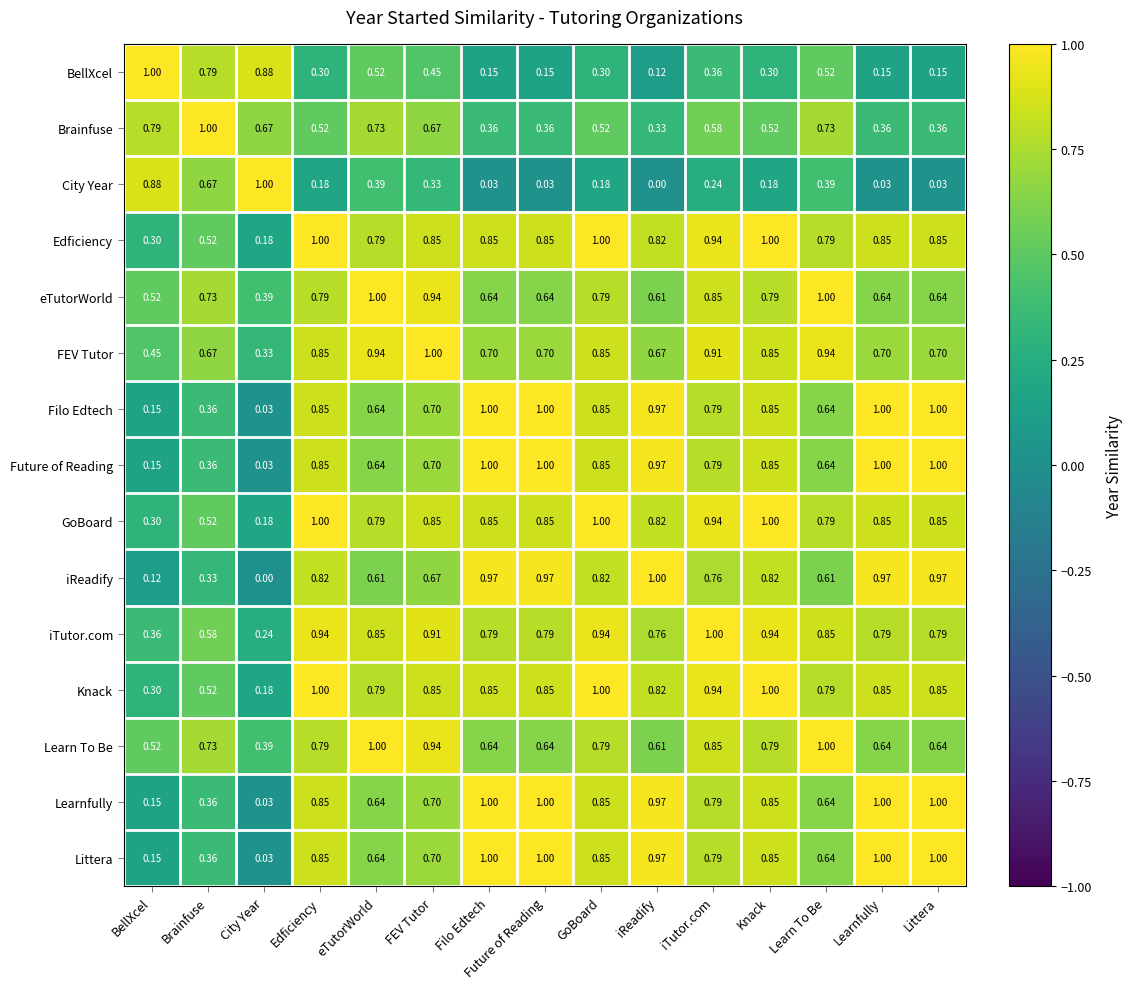

What is the total value across all series at FEV Tutor?

11.3